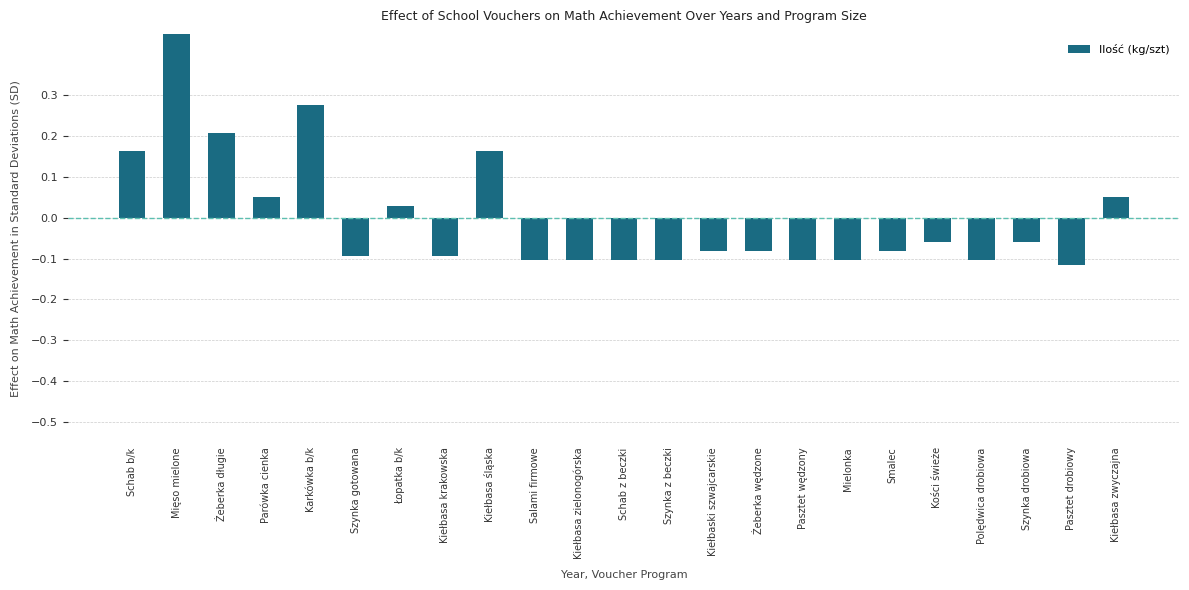

What position from the left is Mięso mielone?

2